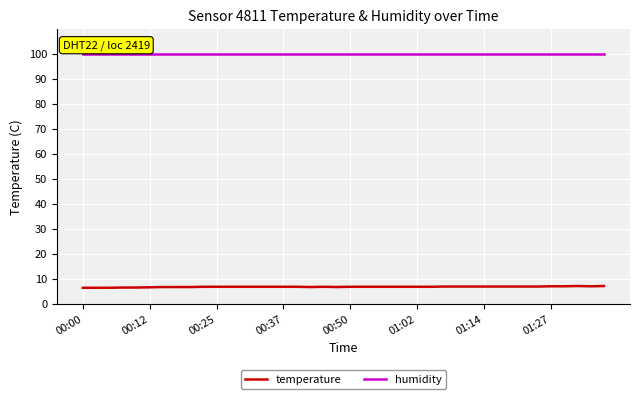

List the series in order of their peak value, lowest first.

temperature, humidity